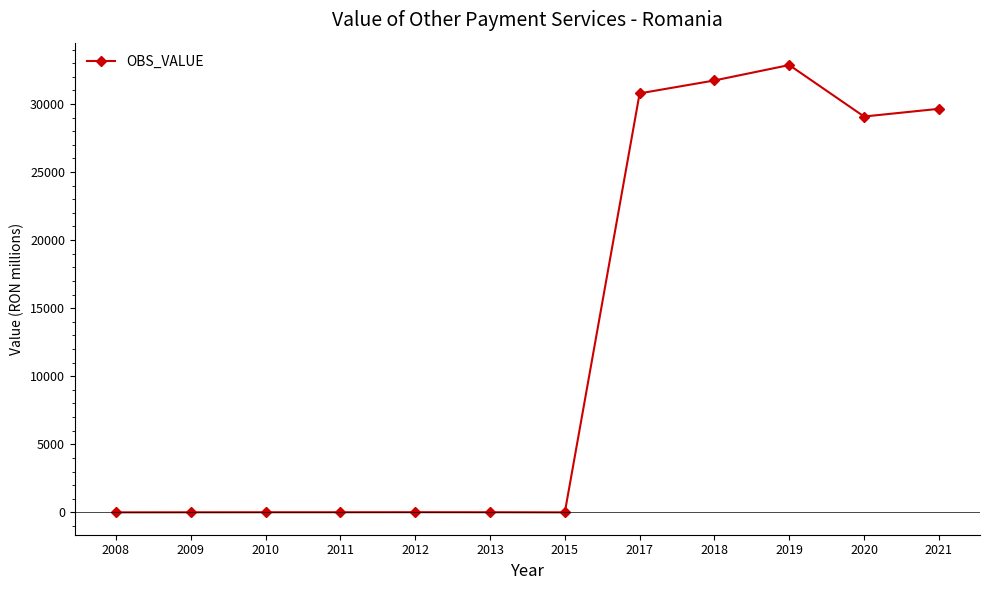

True or false: the data shows 0.0 at 2008.

True